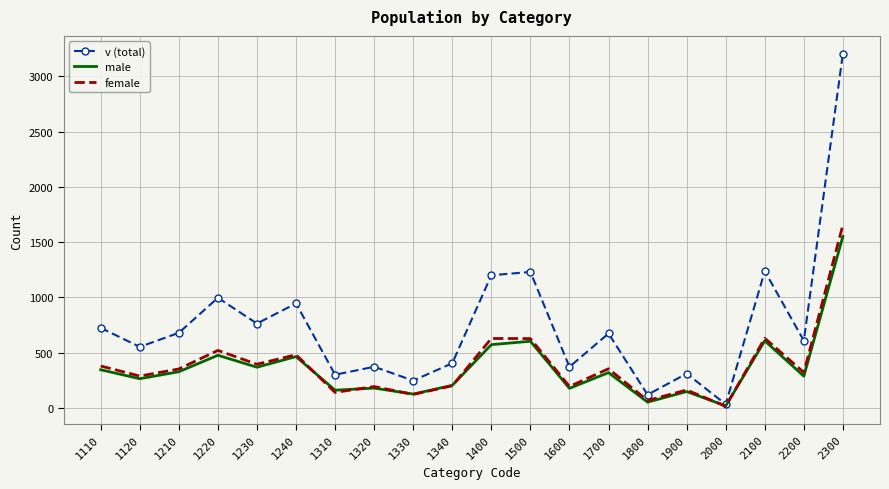

Which series has the largest range (max minus min)?

v (total)